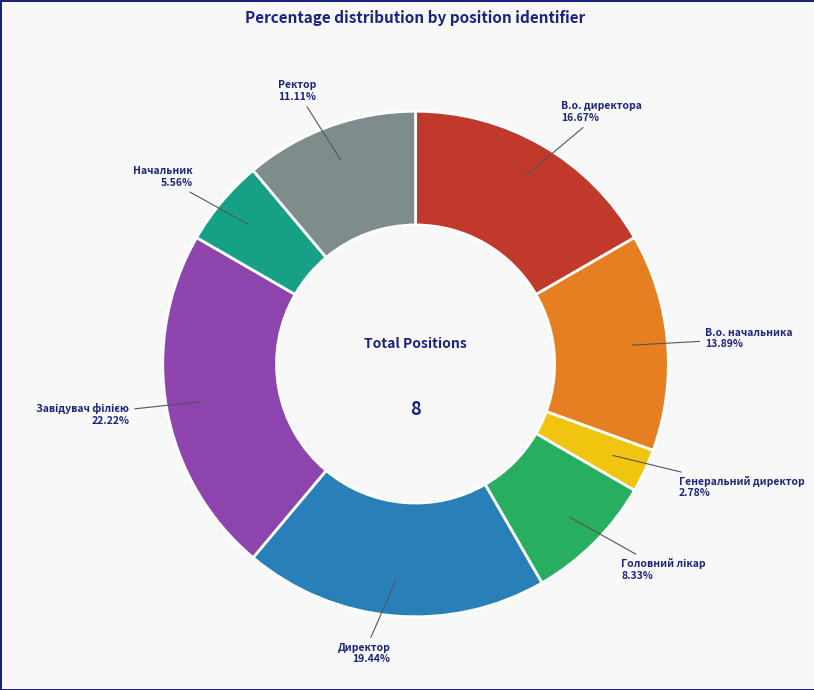

Is there a majority slice in this chart?

No